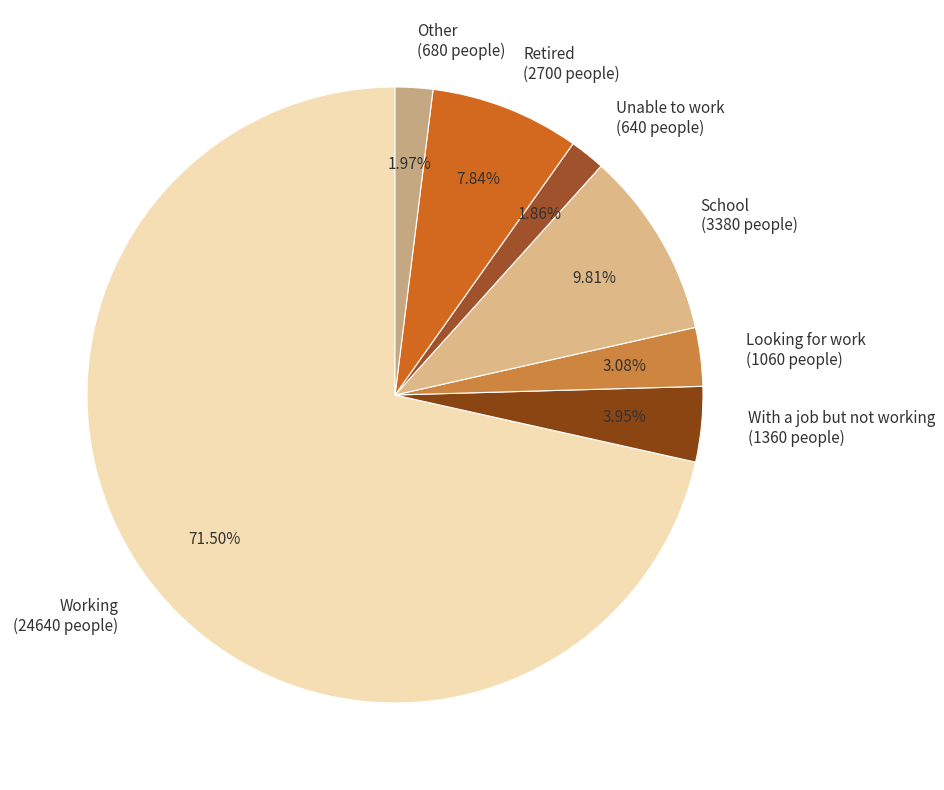

What is the total percentage of Working and Unable to work?

73.4%